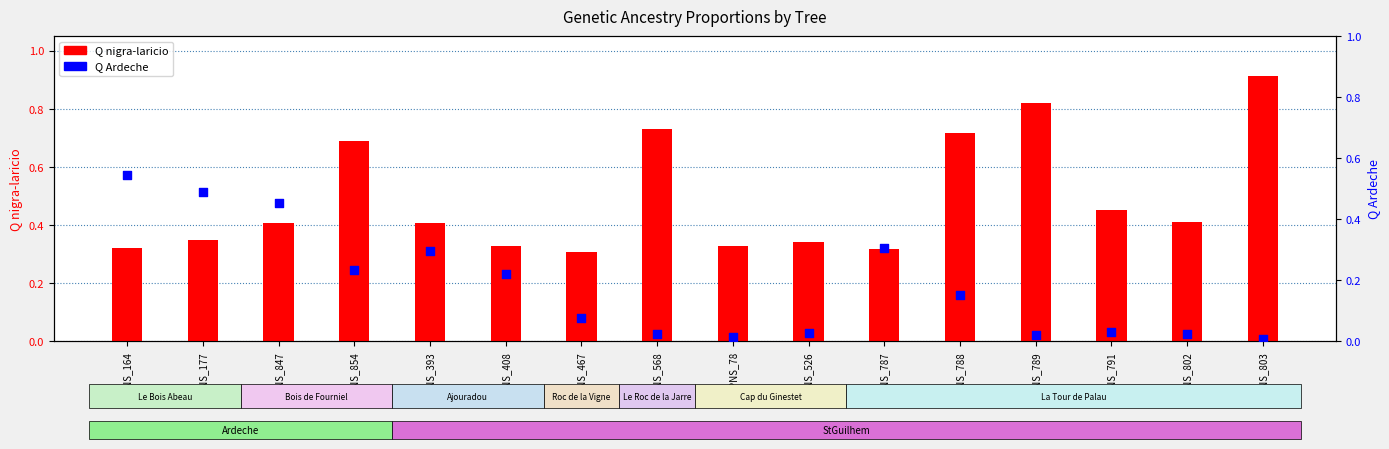

What are all the series names shown in the legend?

Q nigra-laricio, Q Ardeche